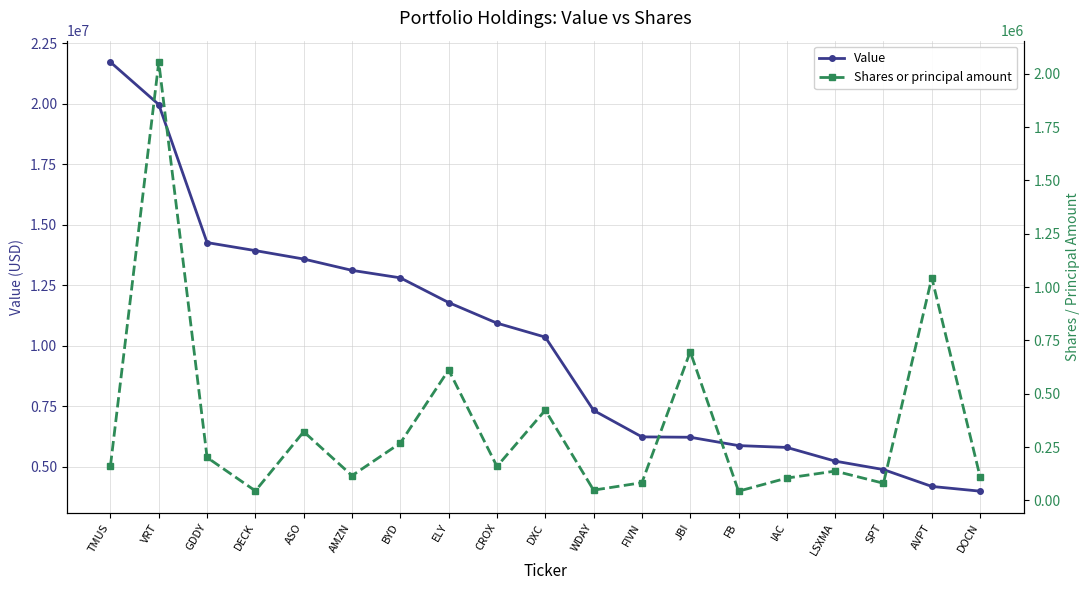

Which label corresponds to the smallest value in the chart?

FB